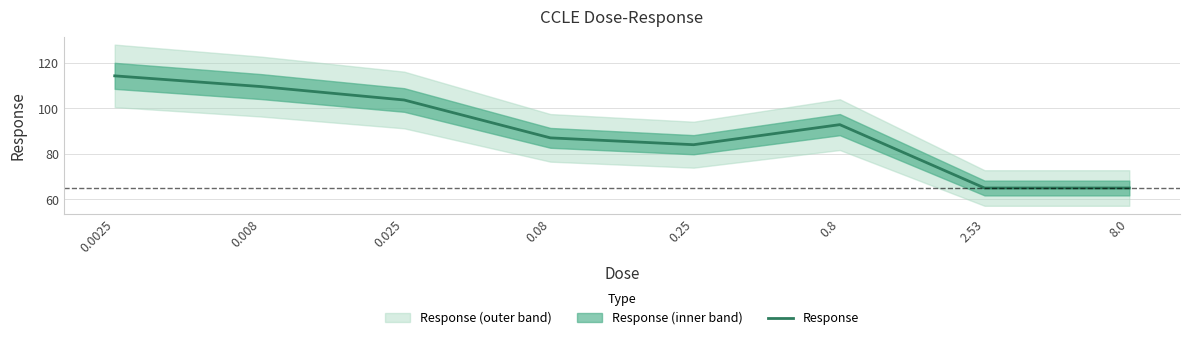

How many distinct data groups are displayed?

1